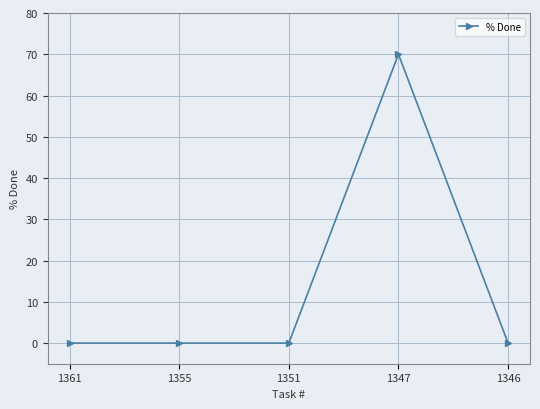

What is the greatest value displayed?

70